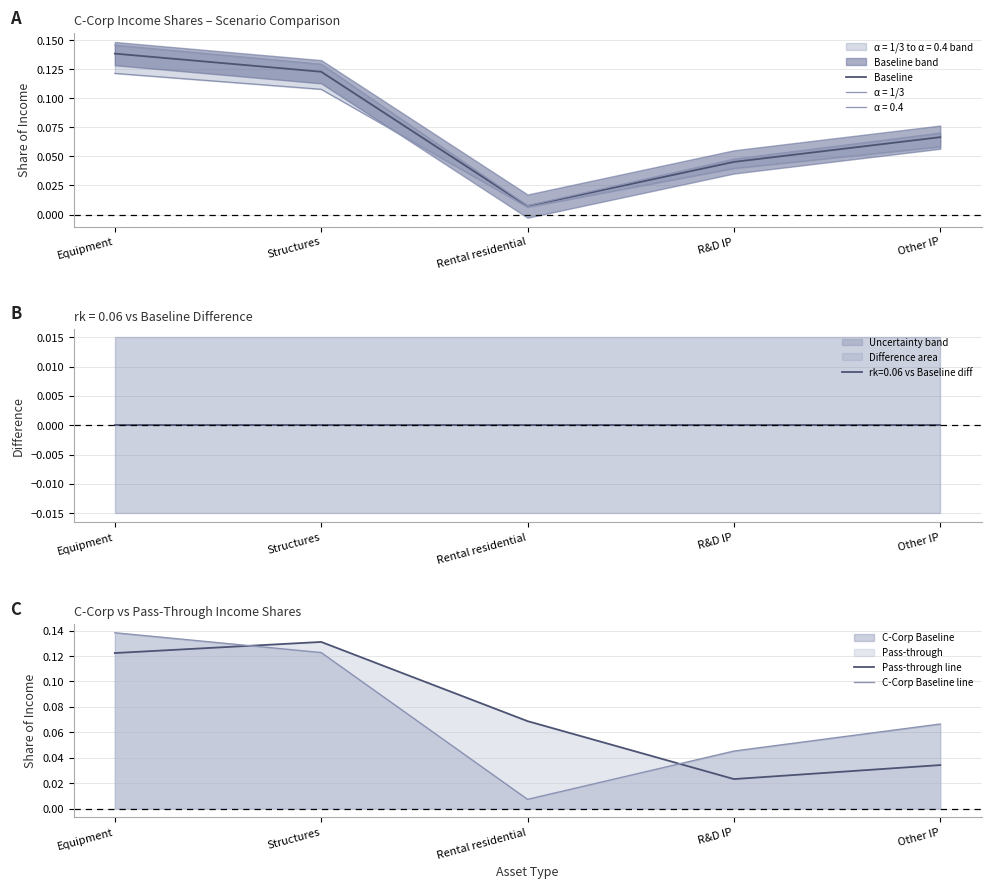

What is the average value of the C-Corp Baseline line series?

0.1